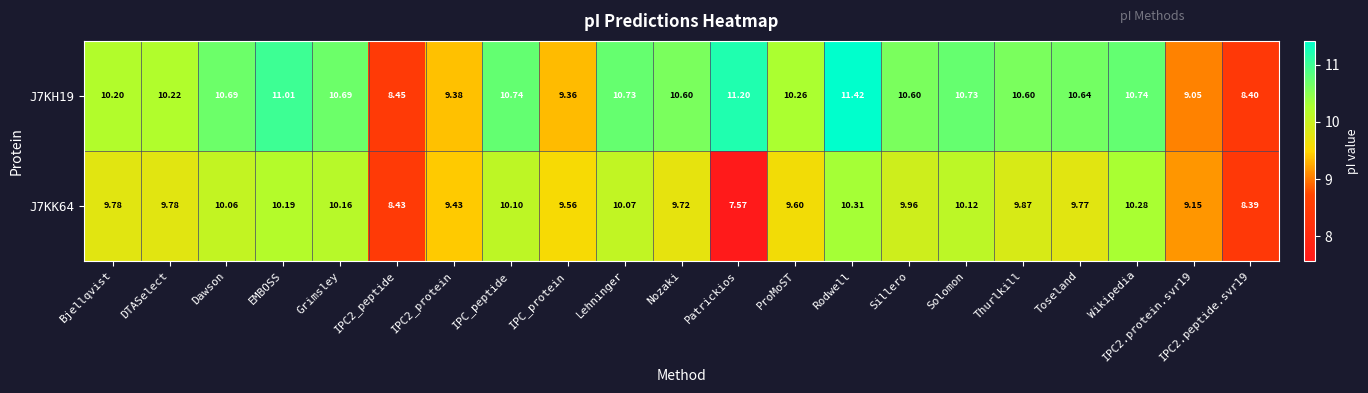

At how many categories does at least one series exceed 10?

16